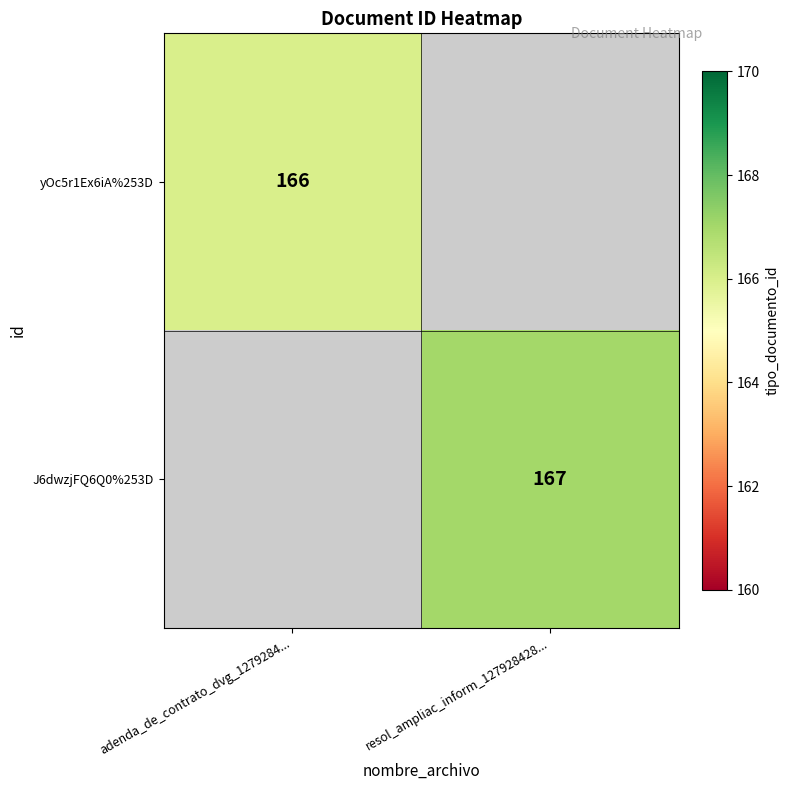

How many data points does each series have?

2